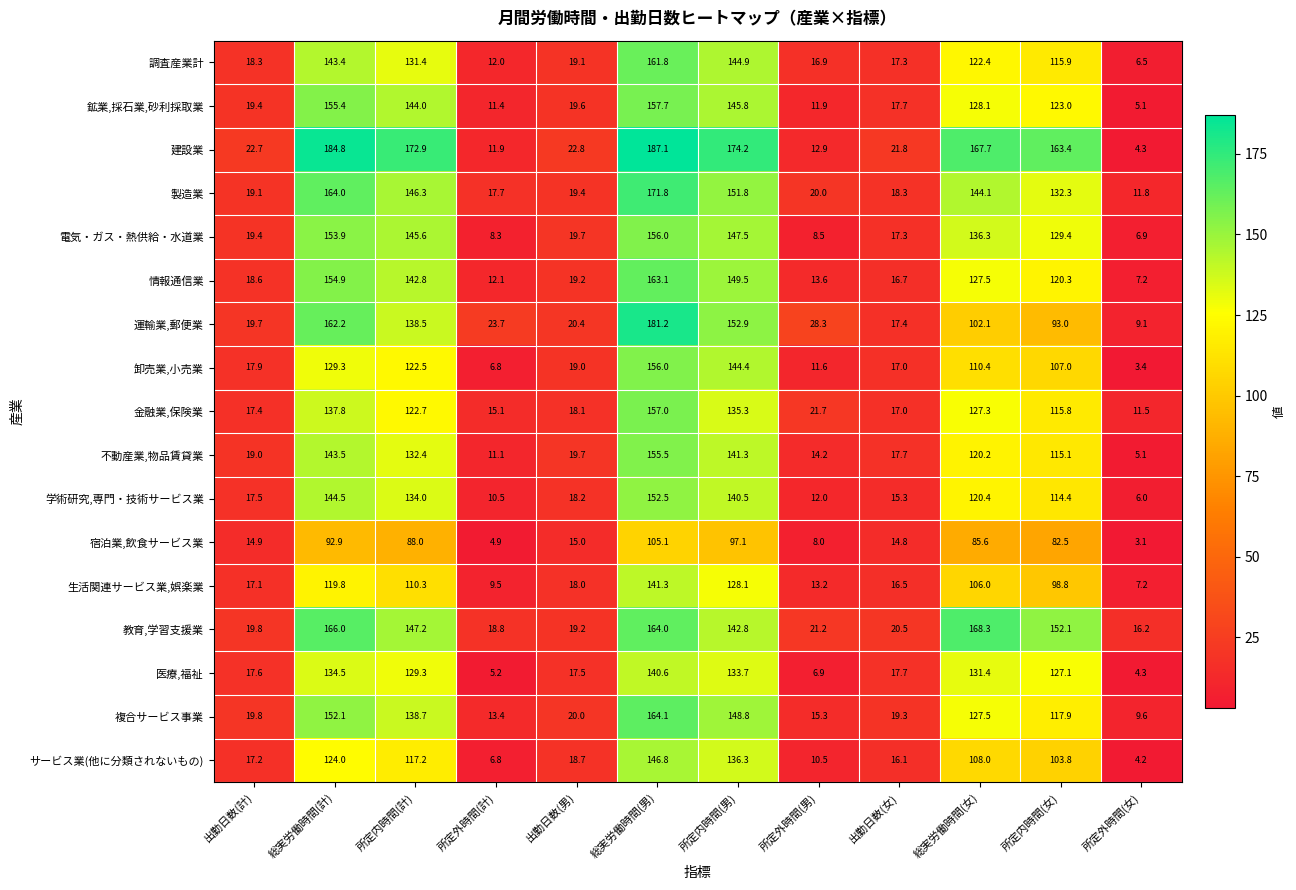

At which category is the sum across all series the highest?

総実労働時間(男)